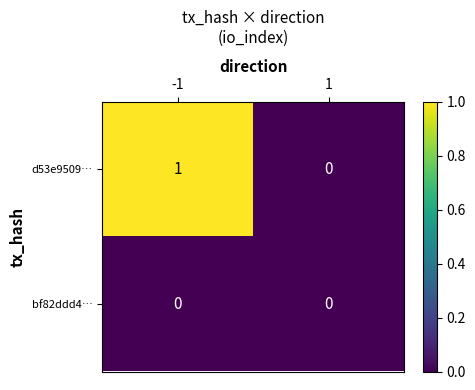

Which series has the largest range (max minus min)?

d53e9509…